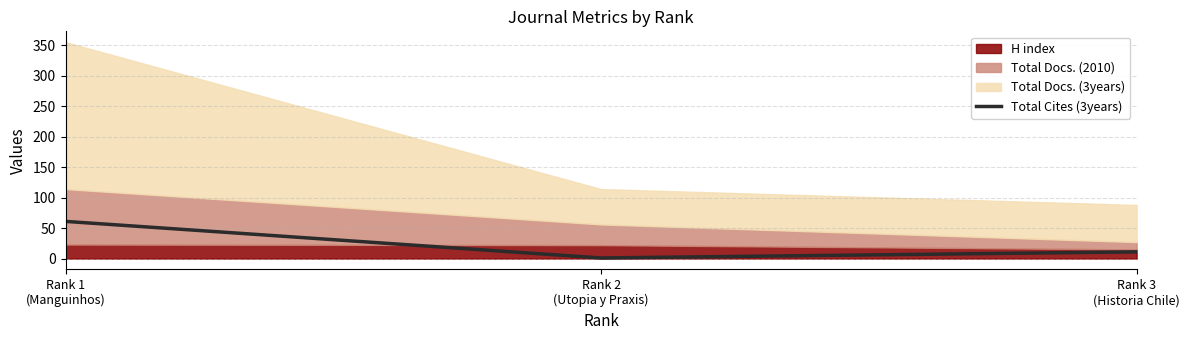

Does the chart have visible grid lines?

Yes